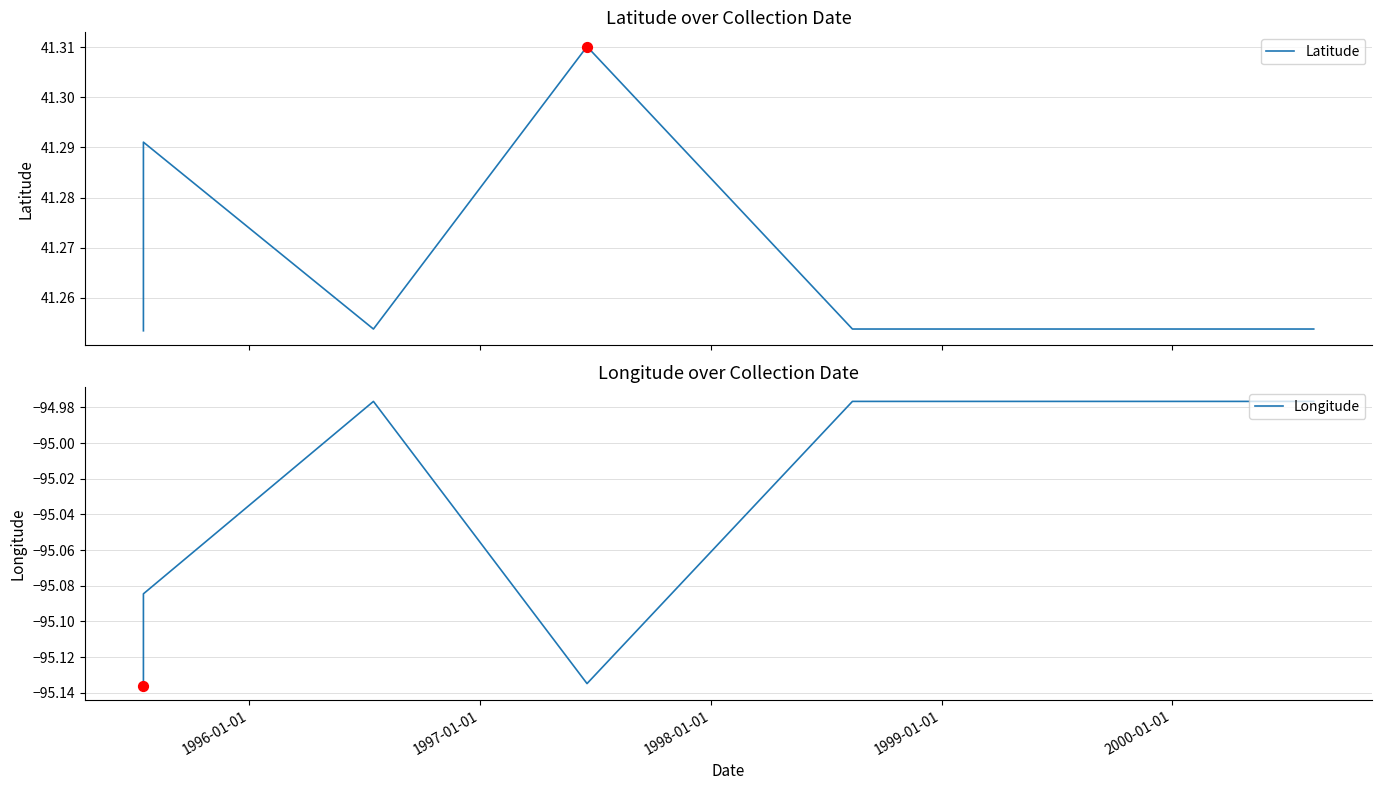

Which series has the widest spread of Y values?

Longitude